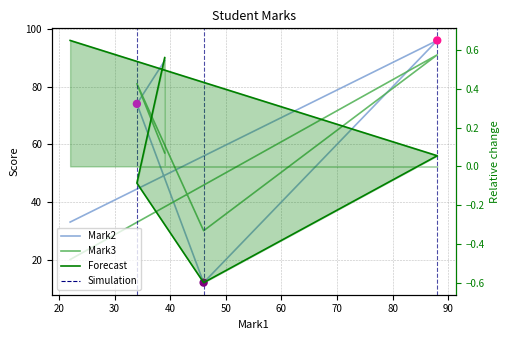

Which series reaches the minimum Y coordinate?

Mark2